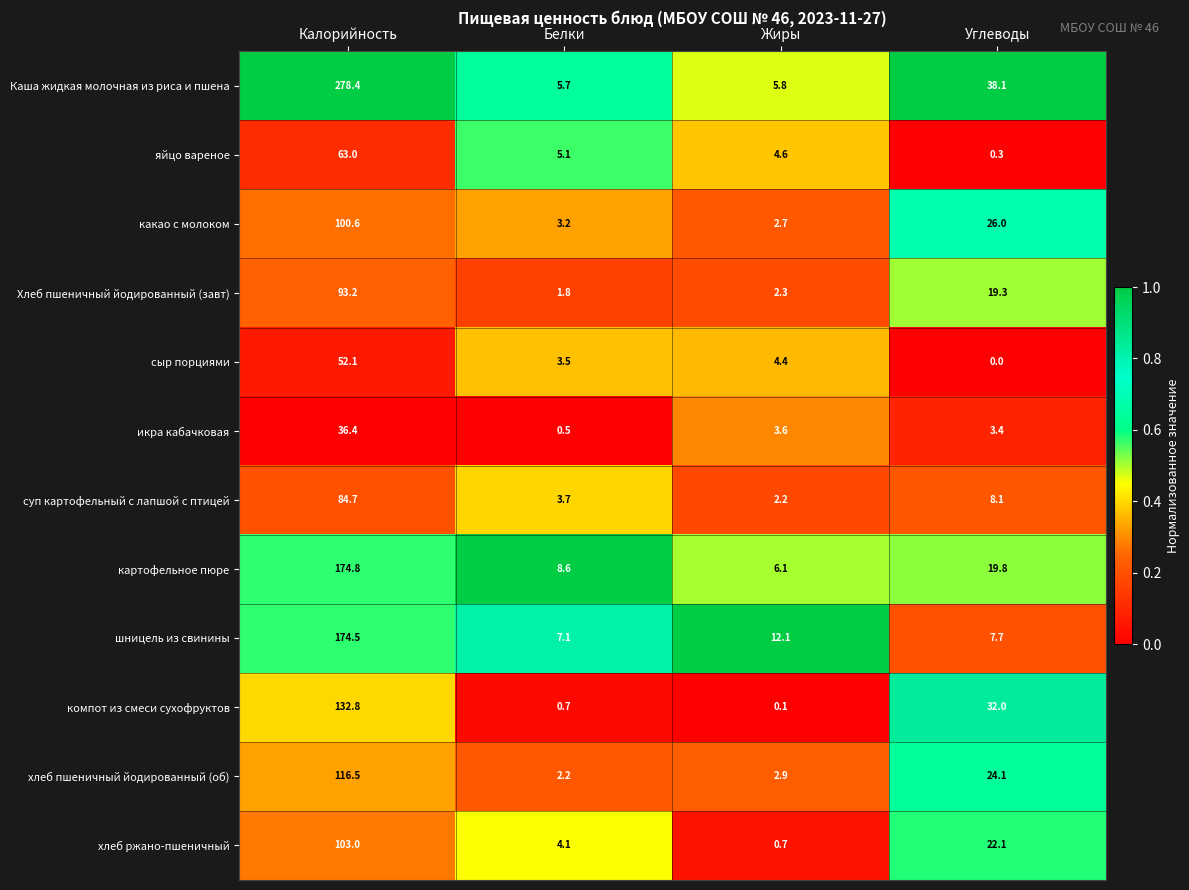

At which label does Каша жидкая молочная из риса и пшена reach its peak?

Калорийность